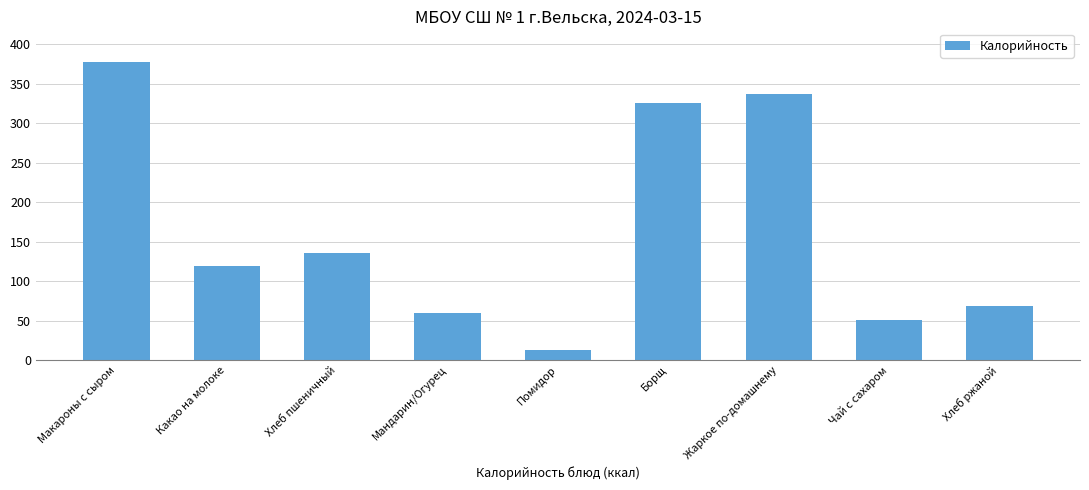

Is it true that the value at Жаркое по-домашнему is 540.1?

False